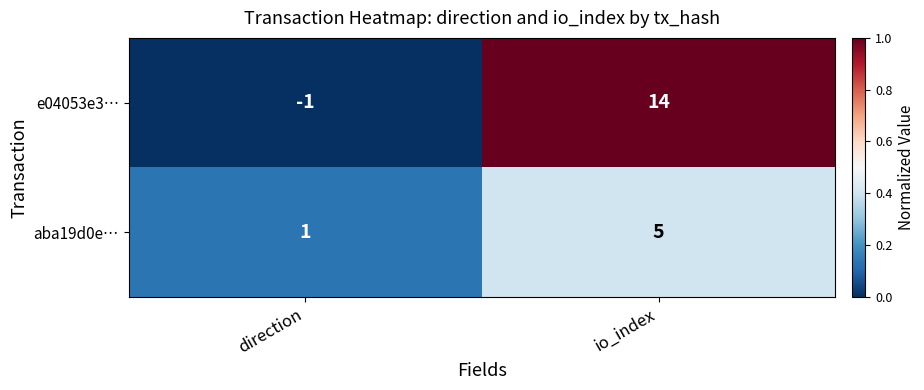

Which series has the widest spread of values?

e04053e3…